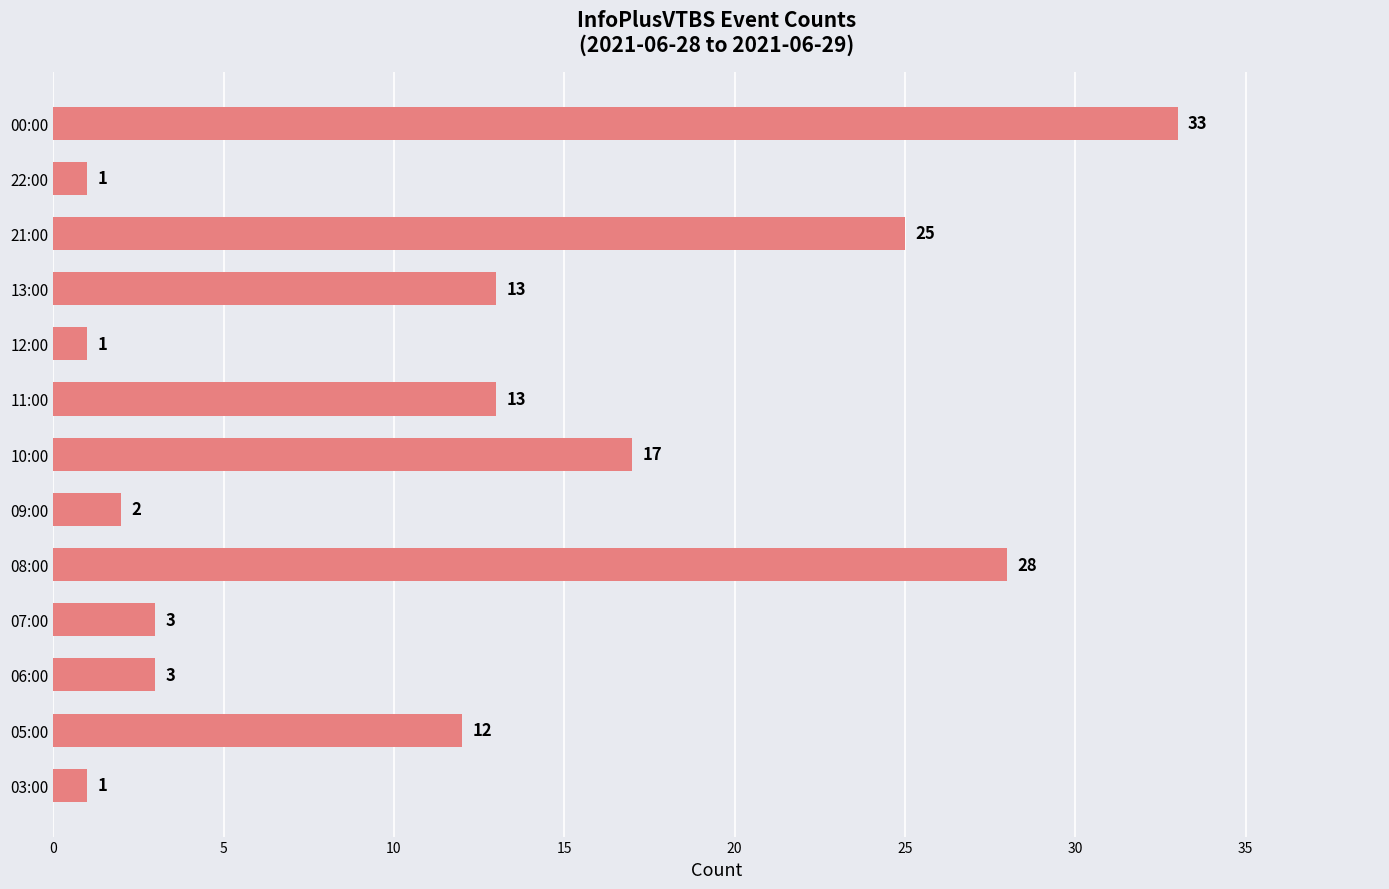

Reading top to bottom, extract all data points from this chart.

33	1	25	13	1	13	17	2	28	3	3	12	1